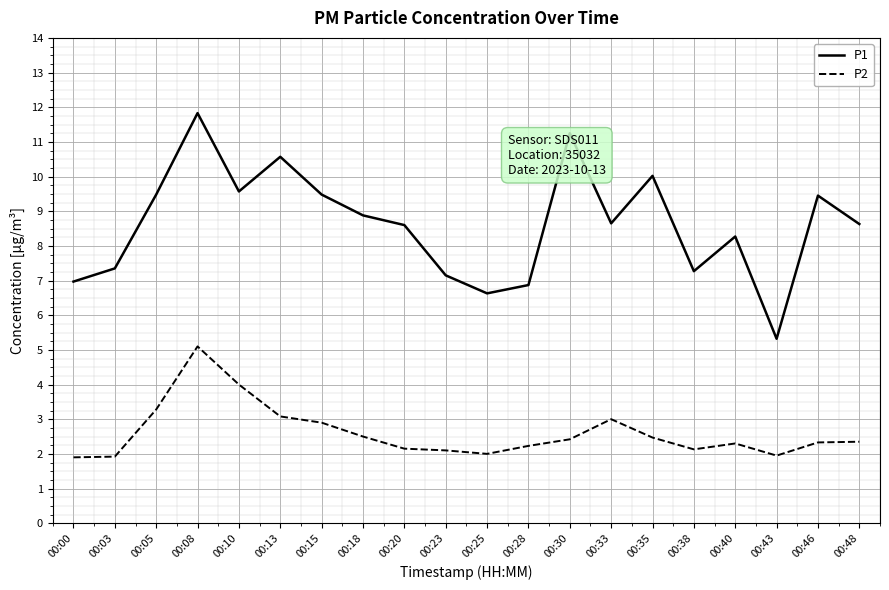

At 00:00, list the series in order from smallest to largest.

P2, P1